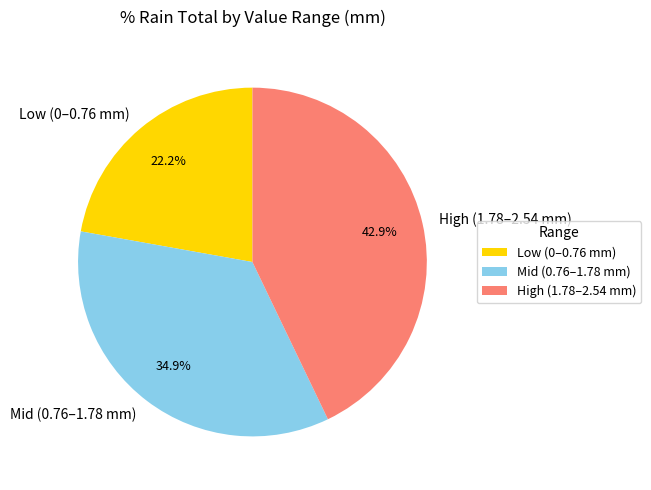

Which has a higher value, Mid (0.76–1.78 mm) or High (1.78–2.54 mm)?

High (1.78–2.54 mm)